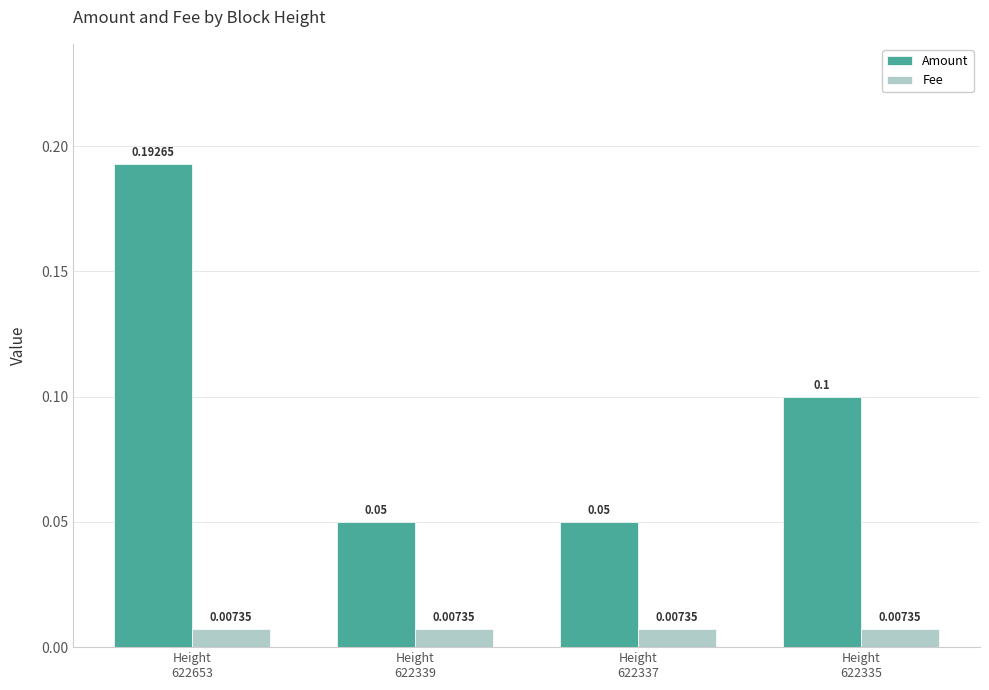

Which series has the largest range (max minus min)?

Amount